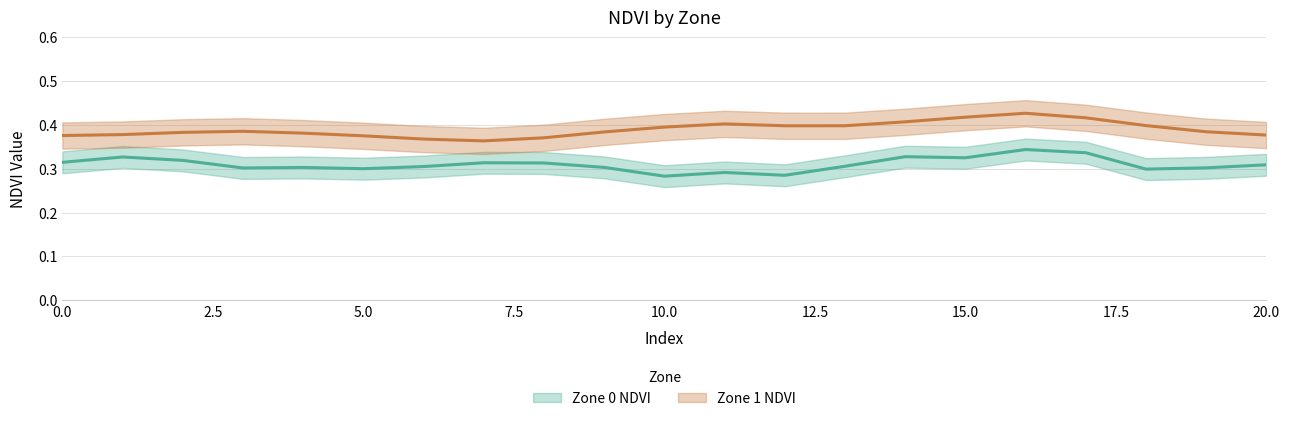

What is the sum of all Zone 0 NDVI values?

6.5